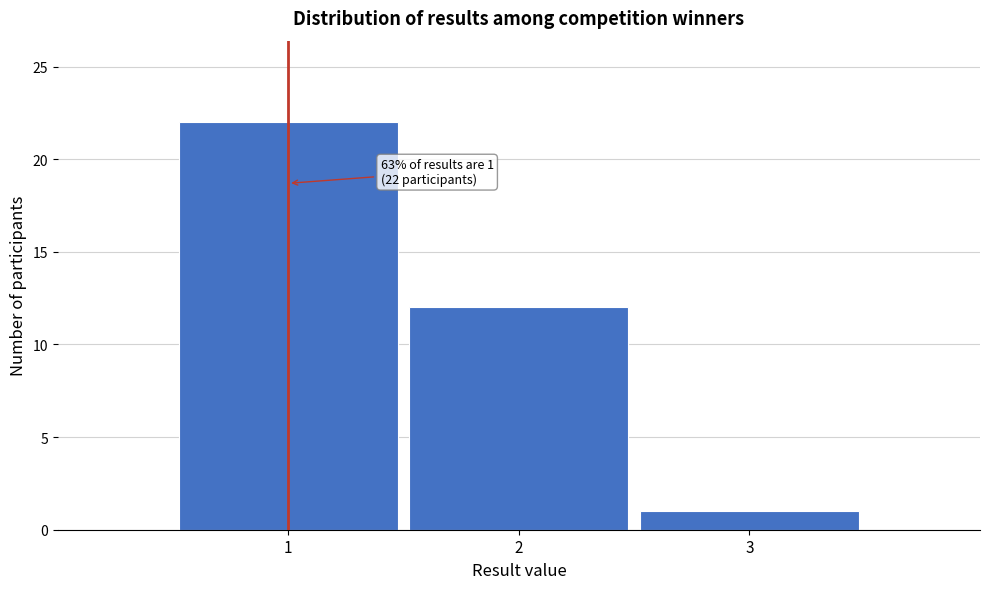

Reading left to right, extract all data points from this chart.

1=22	2=12	3=1